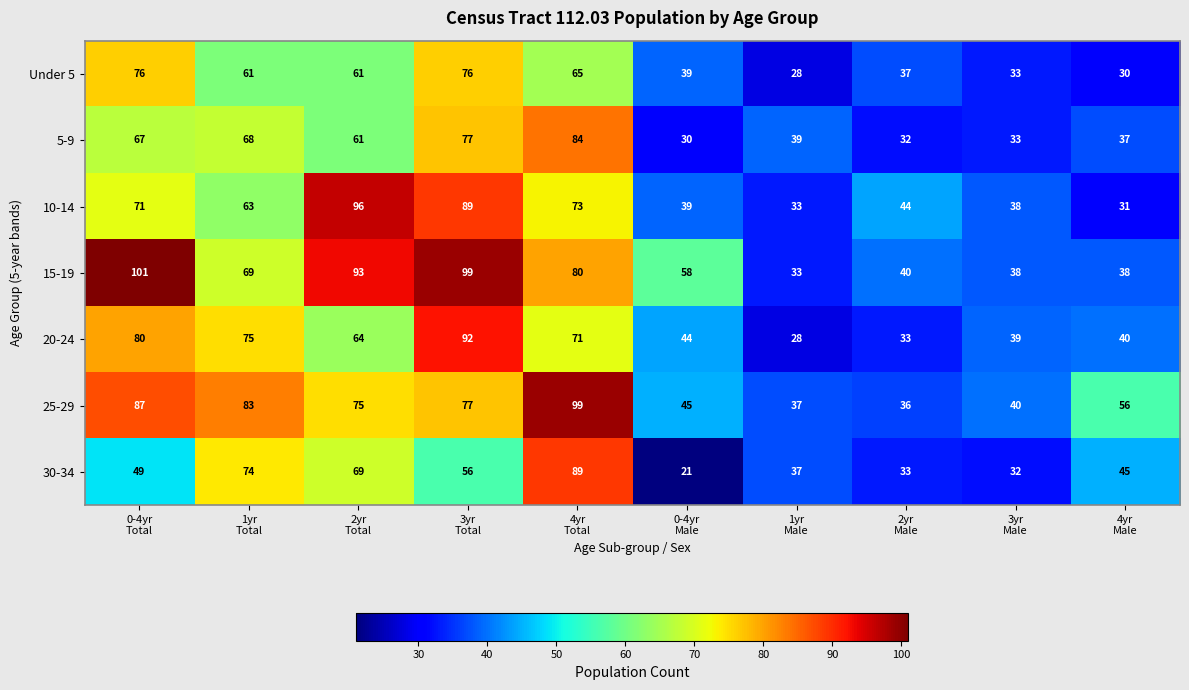

List the series in order of their peak value, highest first.

15-19, 25-29, 10-14, 20-24, 30-34, 5-9, Under 5